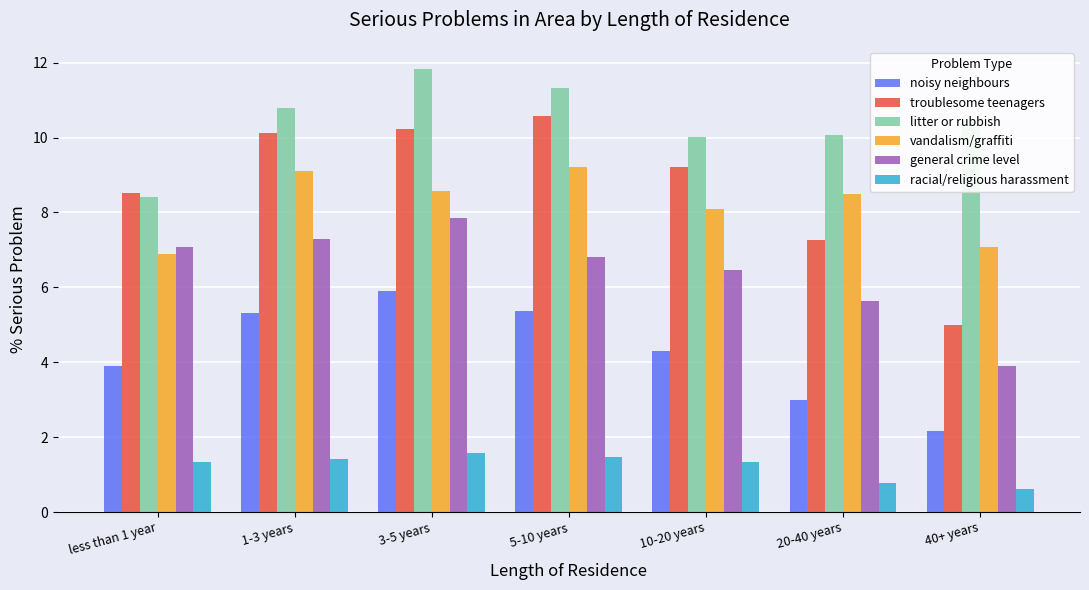

At how many categories does at least one series exceed 8?

7